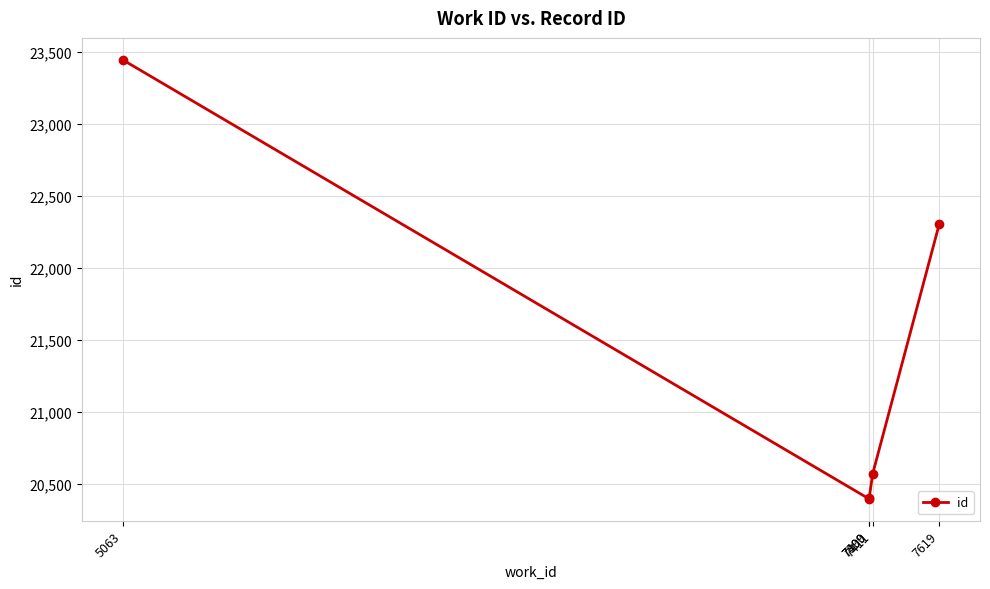

Does the chart have visible grid lines?

Yes